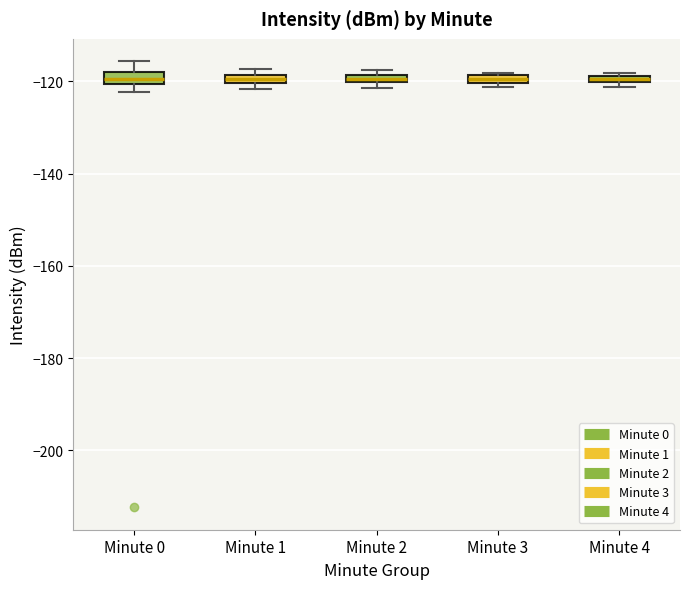

Where is the upper edge of the box for Minute 1 on the y-axis? The values are not printed on the chart, so give them approximately, as read against the axis.

-118